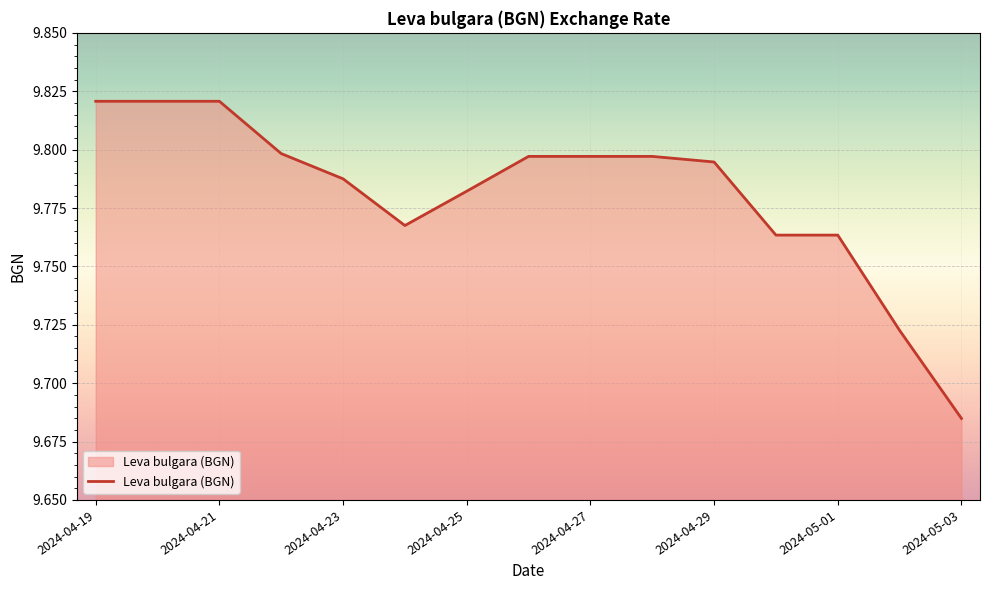

Rank the categories by value from lowest to highest.

2024-05-03, 2024-05-02, 2024-04-30, 2024-05-01, 2024-04-24, 2024-04-25, 2024-04-23, 2024-04-29, 2024-04-26, 2024-04-27, 2024-04-28, 2024-04-22, 2024-04-19, 2024-04-20, 2024-04-21